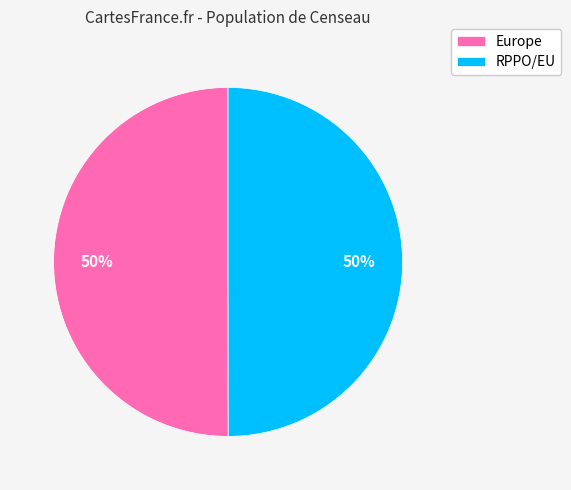

How many segments does this pie chart have?

2